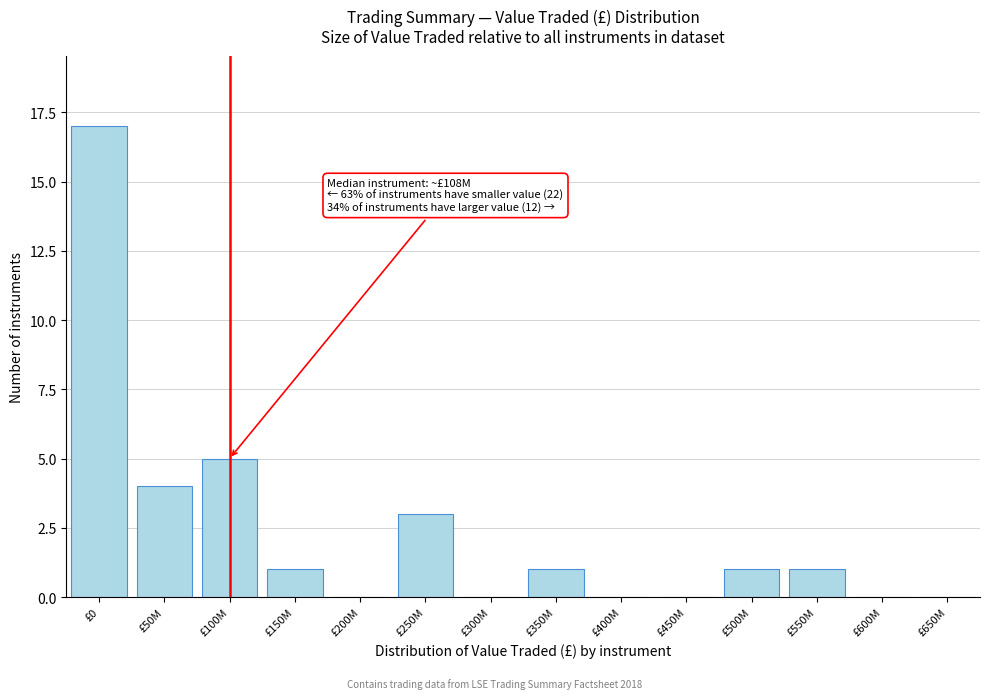

Reading right to left, list all the values displayed in this chart.

£650M=0	£600M=0	£550M=1	£500M=1	£450M=0	£400M=0	£350M=1	£300M=0	£250M=3	£200M=0	£150M=1	£100M=5	£50M=4	£0=17